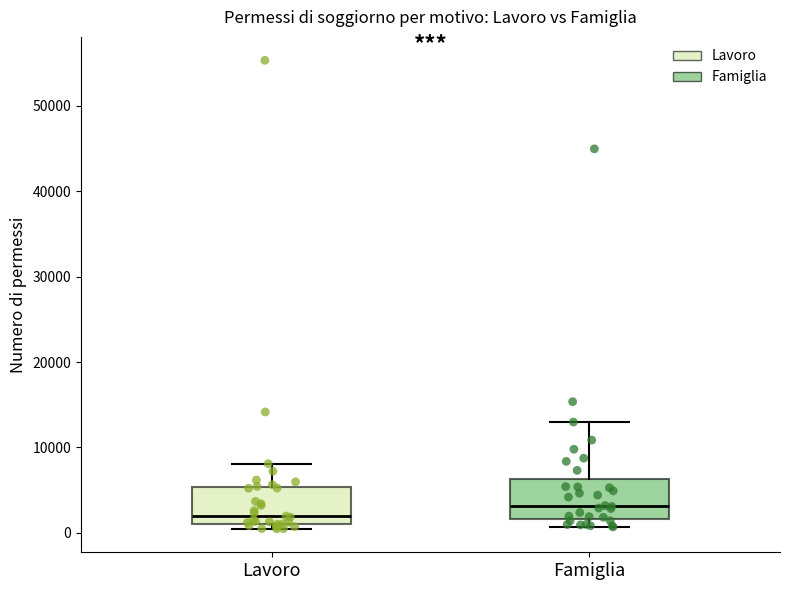

Which box's median line is the lowest?

Lavoro